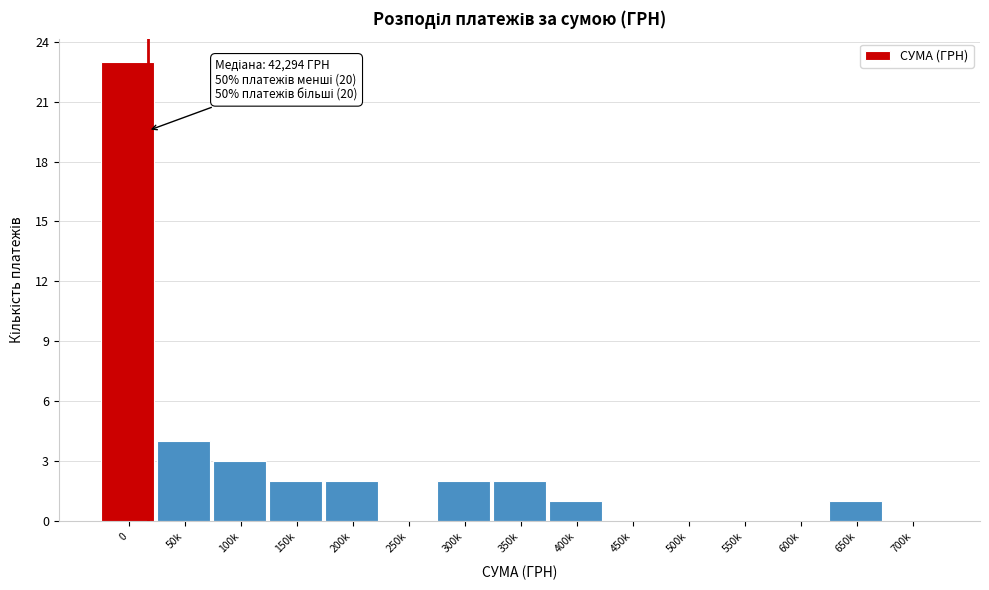

Reading right to left, what are all the values shown in this chart?

700k=0	650k=1	600k=0	550k=0	500k=0	450k=0	400k=1	350k=2	300k=2	250k=0	200k=2	150k=2	100k=3	50k=4	0=23